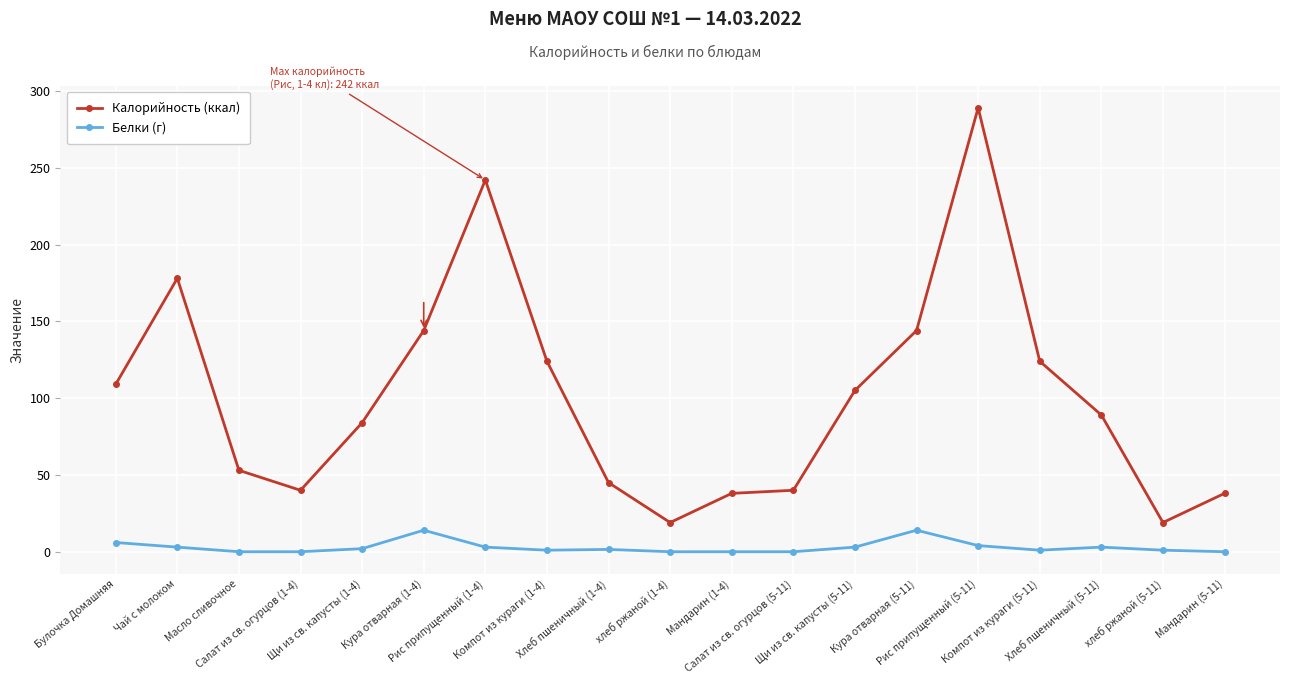

True or false: Белки (г) and Калорийность (ккал) intersect in this chart.

False